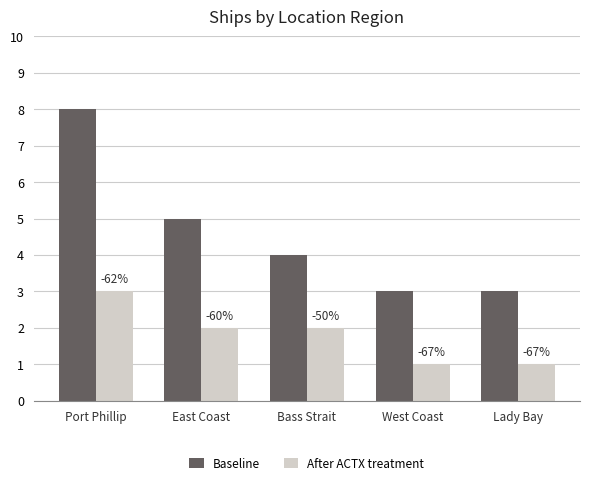

Between Port Phillip and Lady Bay, which is larger?

Port Phillip